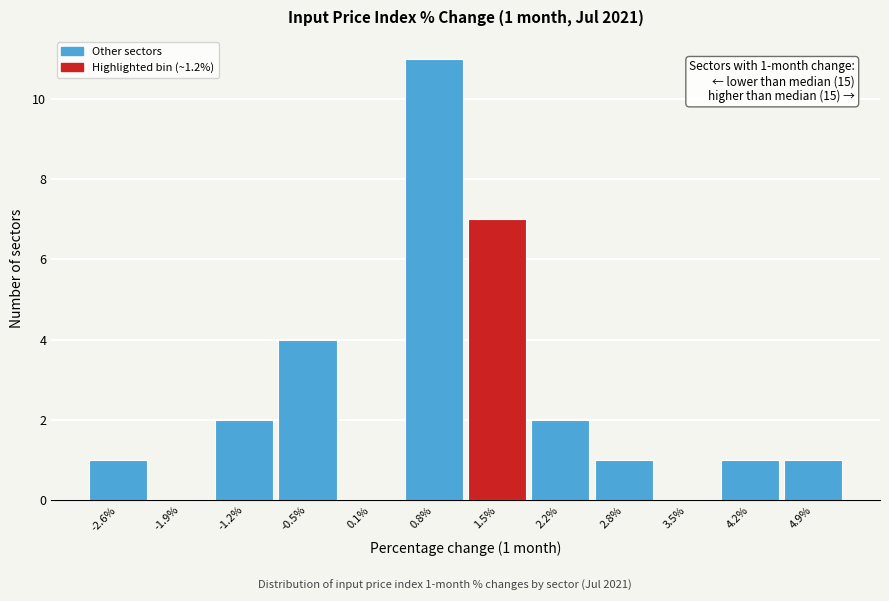

Which range on the x-axis has the tallest bar?

0.5 to 1.2